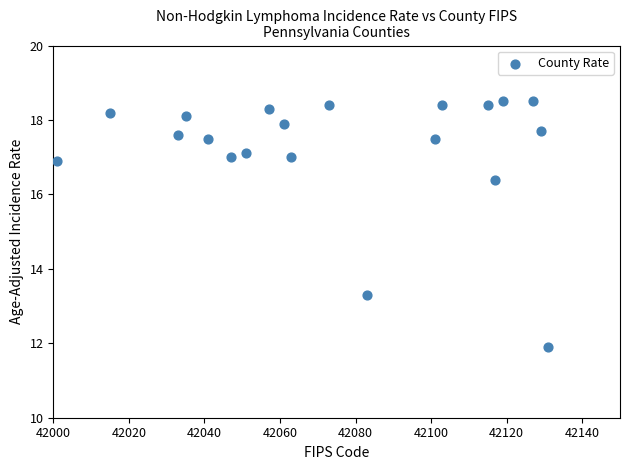

What is the range of Y values (max minus min)?

6.6